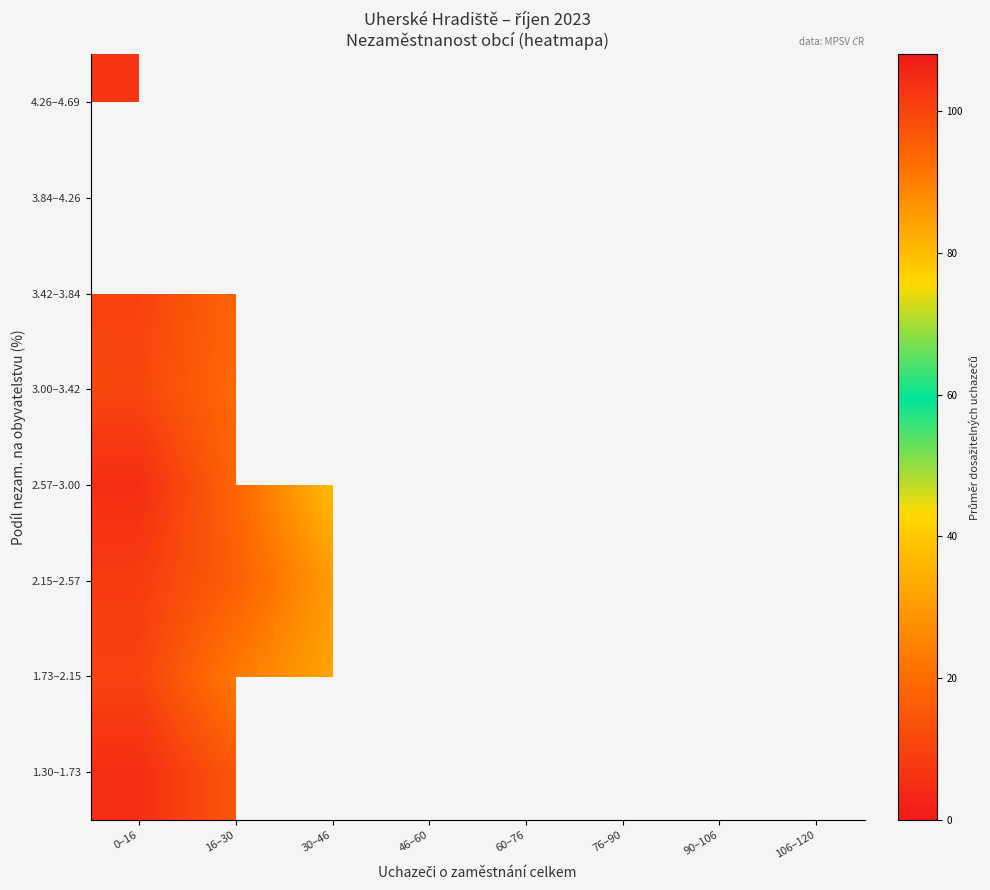

The value of 1.30–1.73 at 0–16 is 8.2. True or false?

False